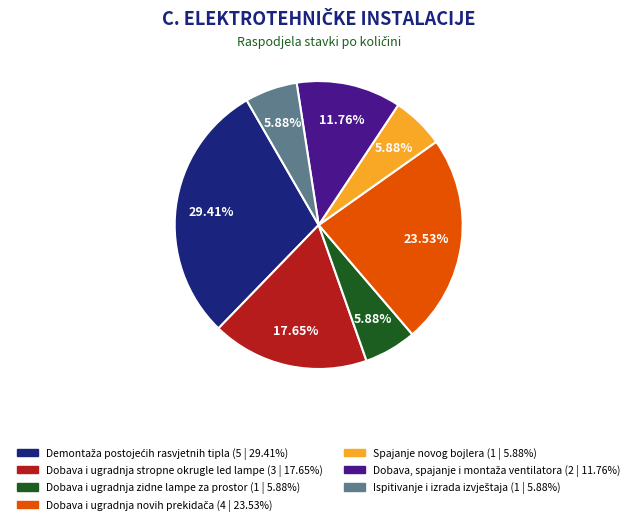

Does Dobava i ugradnja zidne lampe za prostor represent more than half of the total?

No